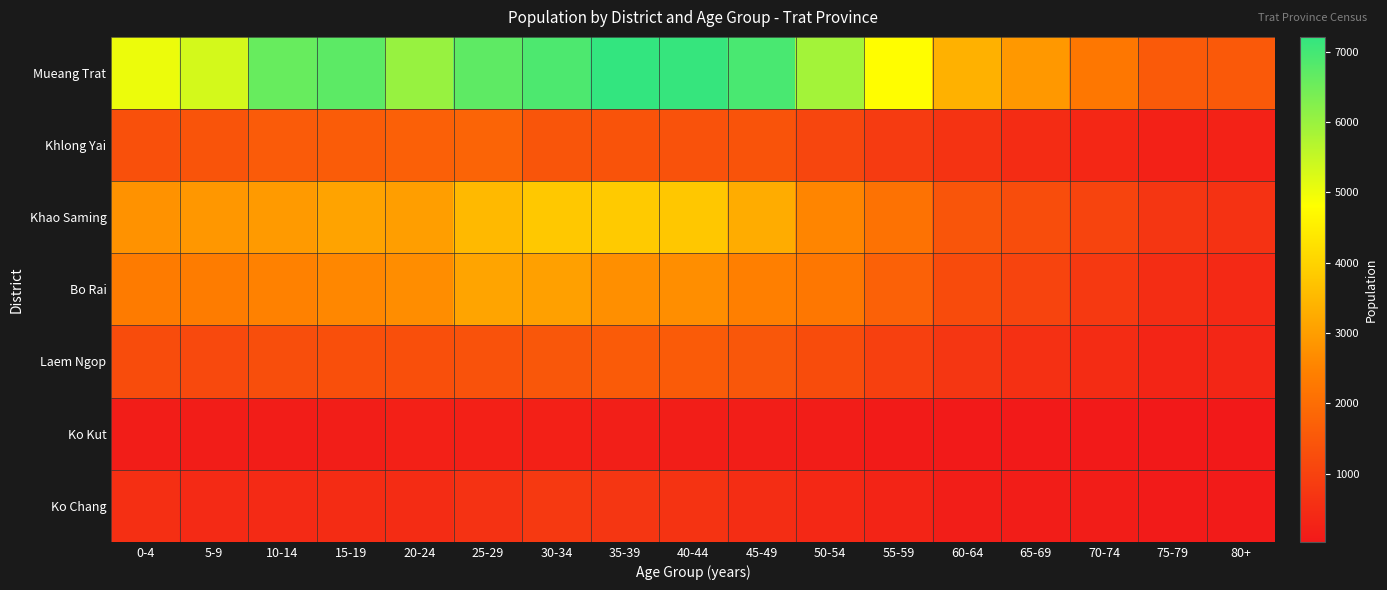

What is the difference between the highest and lowest values at 15-19?

6554